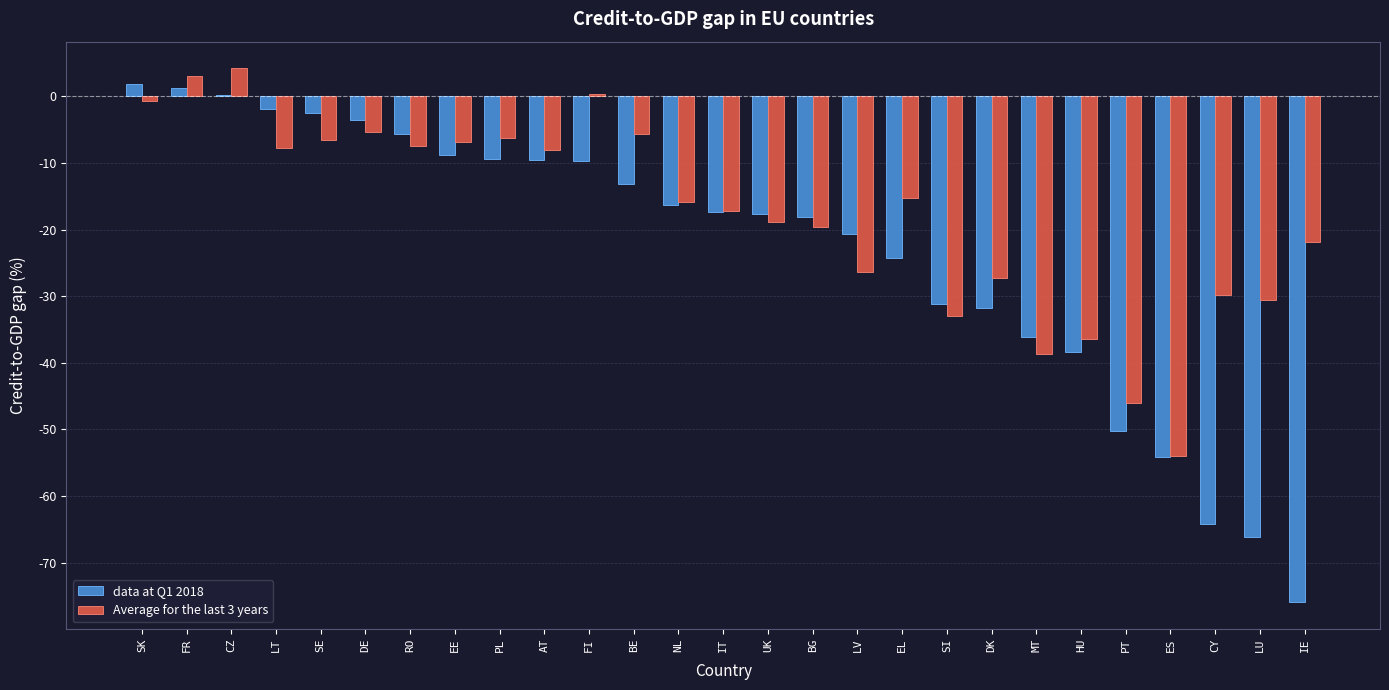

Which series changed the most between BE and ES?

Average for the last 3 years